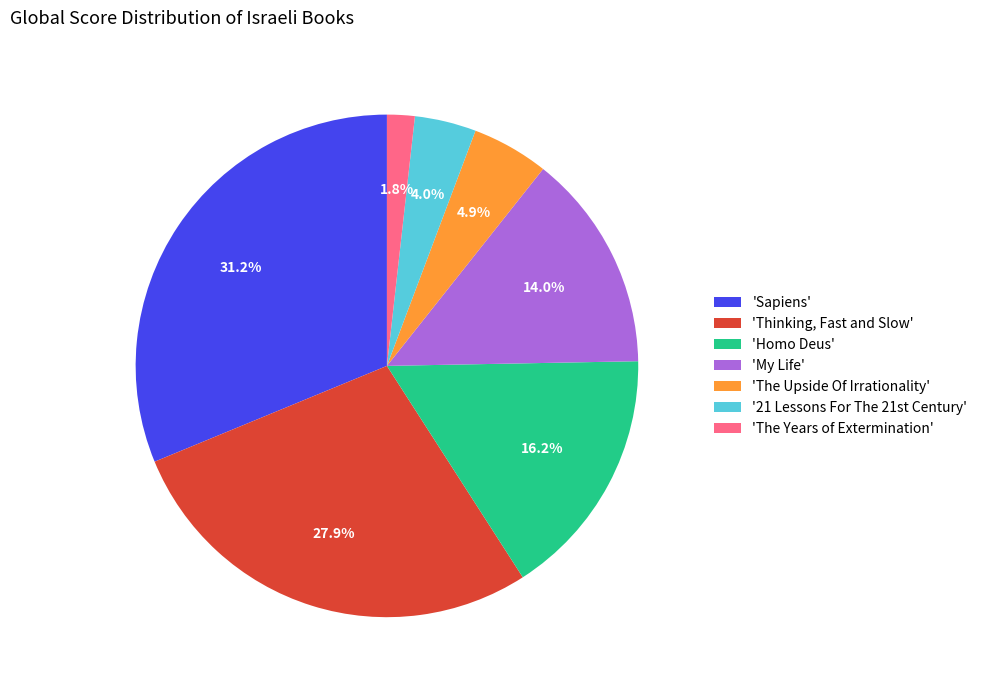

Approximately how many times larger is the value at 'The Years of Extermination' compared to 'The Upside Of Irrationality'?

0.4